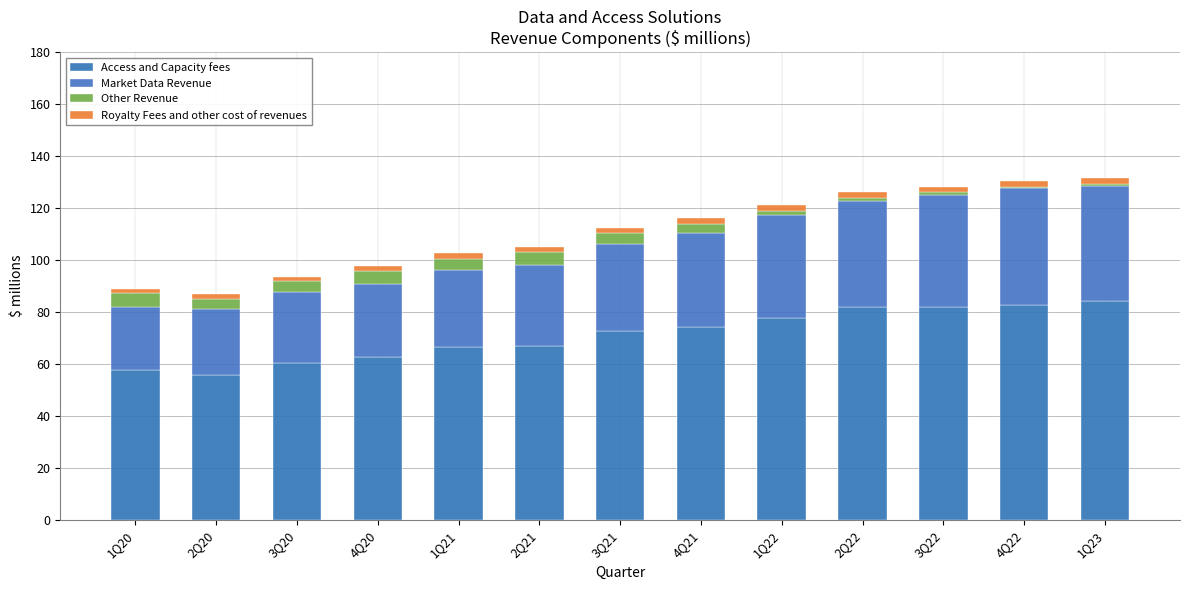

How many values in the Access and Capacity fees series exceed 72?

7